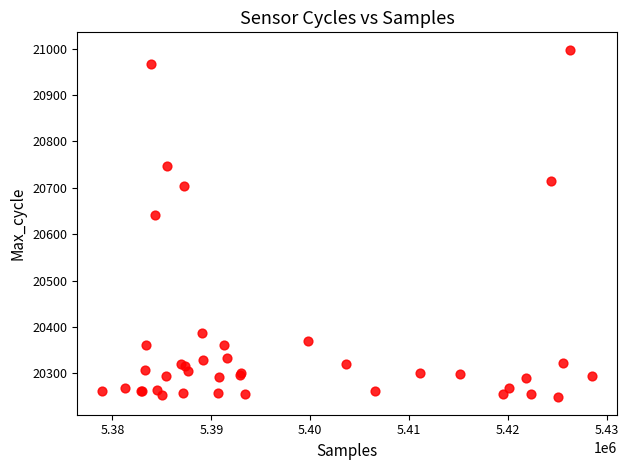

What Y value in the scatter plot is closest to 20623?

20641